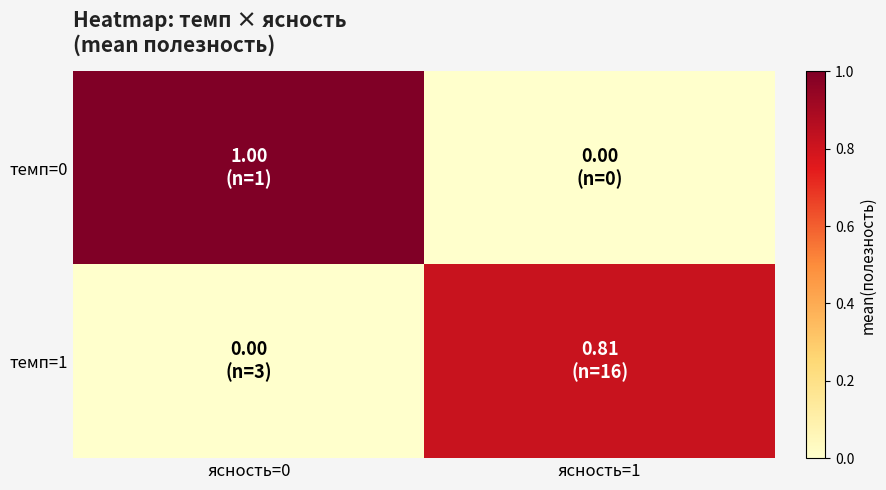

List the series in order of their peak value, lowest first.

темп=1, темп=0